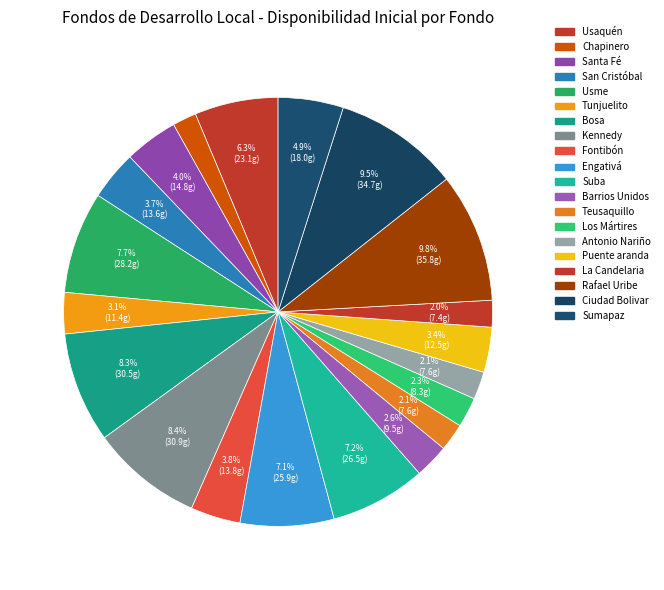

What percentage is the San Cristóbal slice, to the nearest percent?

4%